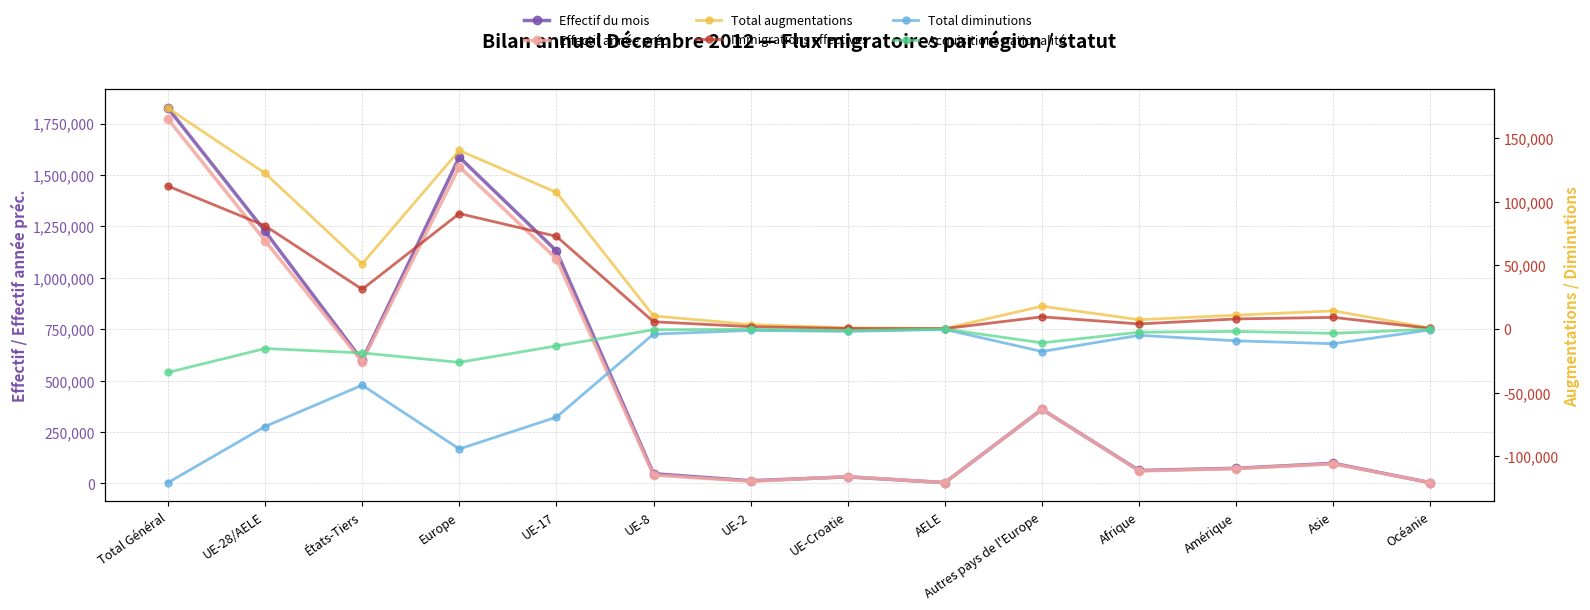

The value of Immigrations effectives at Afrique is 2415. True or false?

False